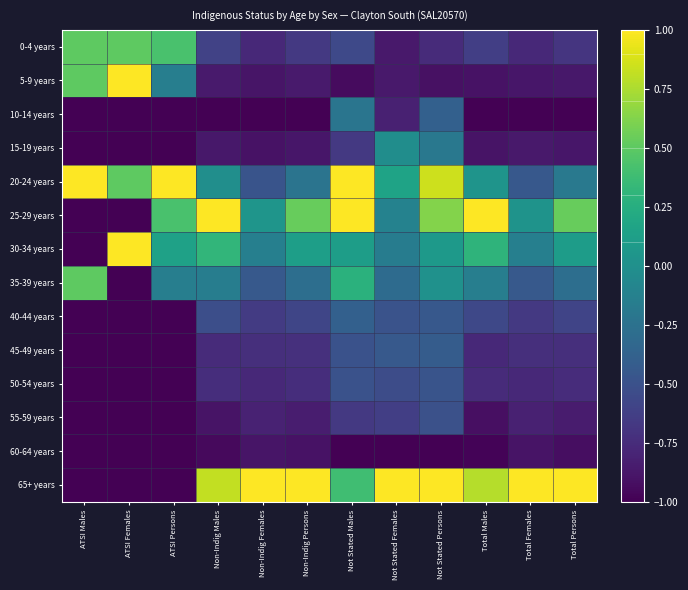

At how many categories does at least one series exceed 0?

12